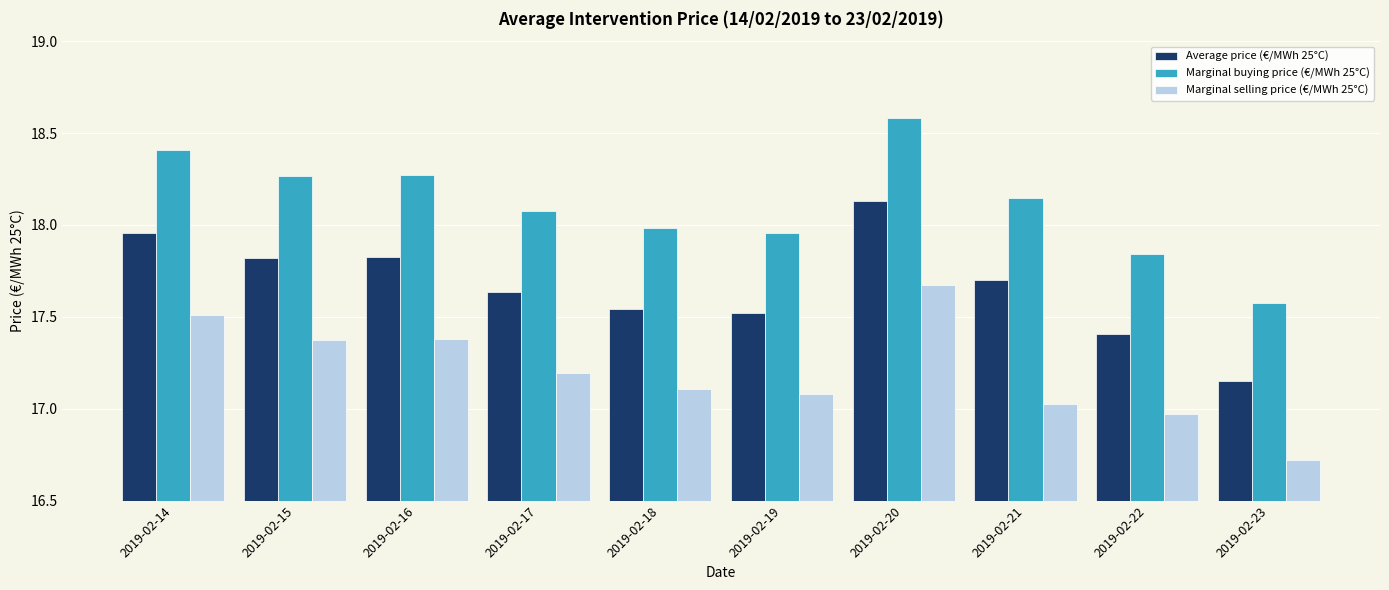

What is the maximum value shown in the chart?

18.6